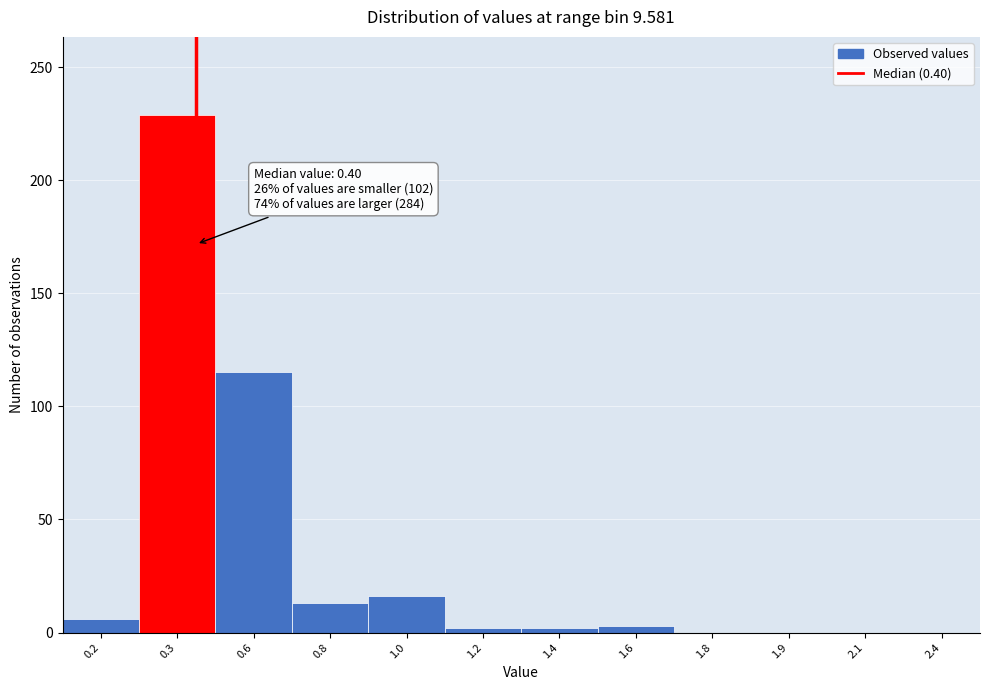

The value at 2.1 is -147. True or false?

False